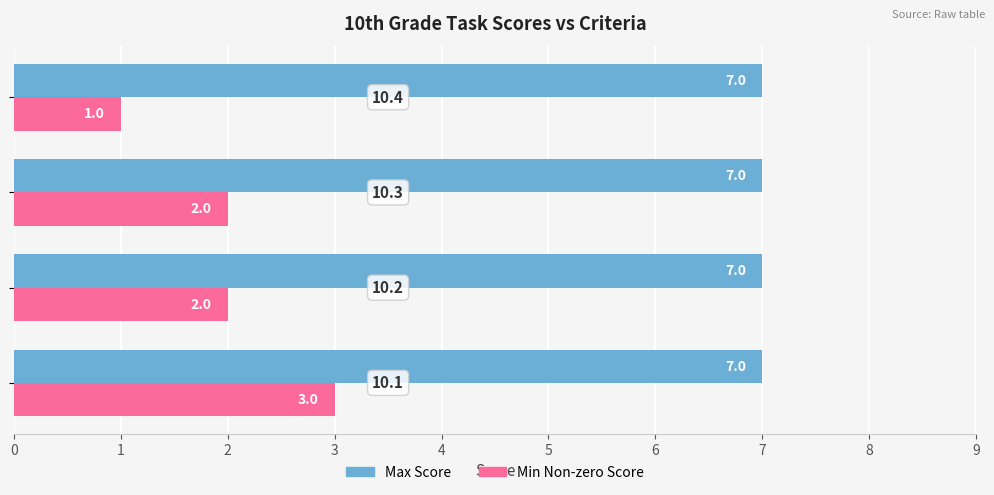

Rank the series by their maximum value, from lowest to highest.

Min Non-zero Score, Max Score